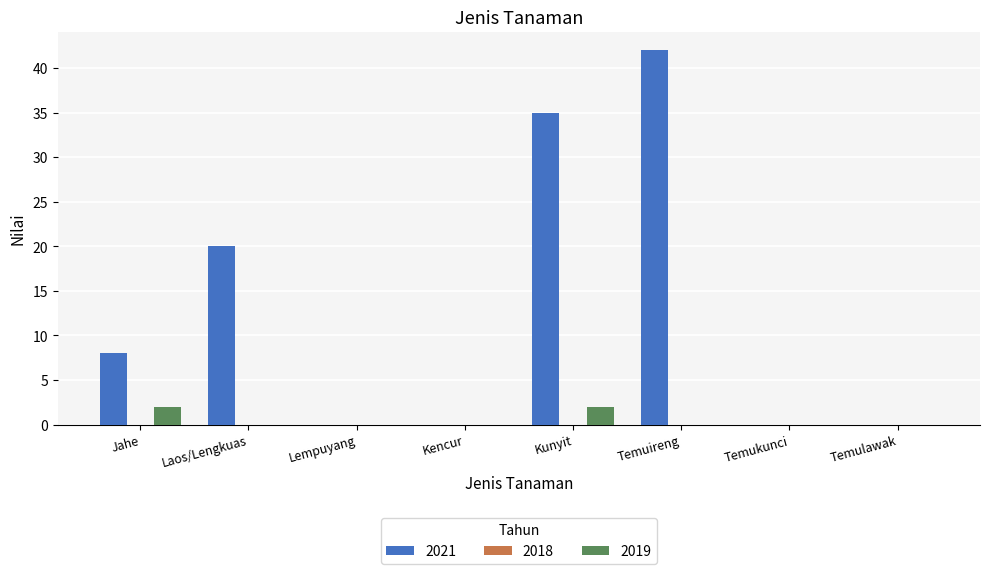

Which series has the largest total across all categories?

2021